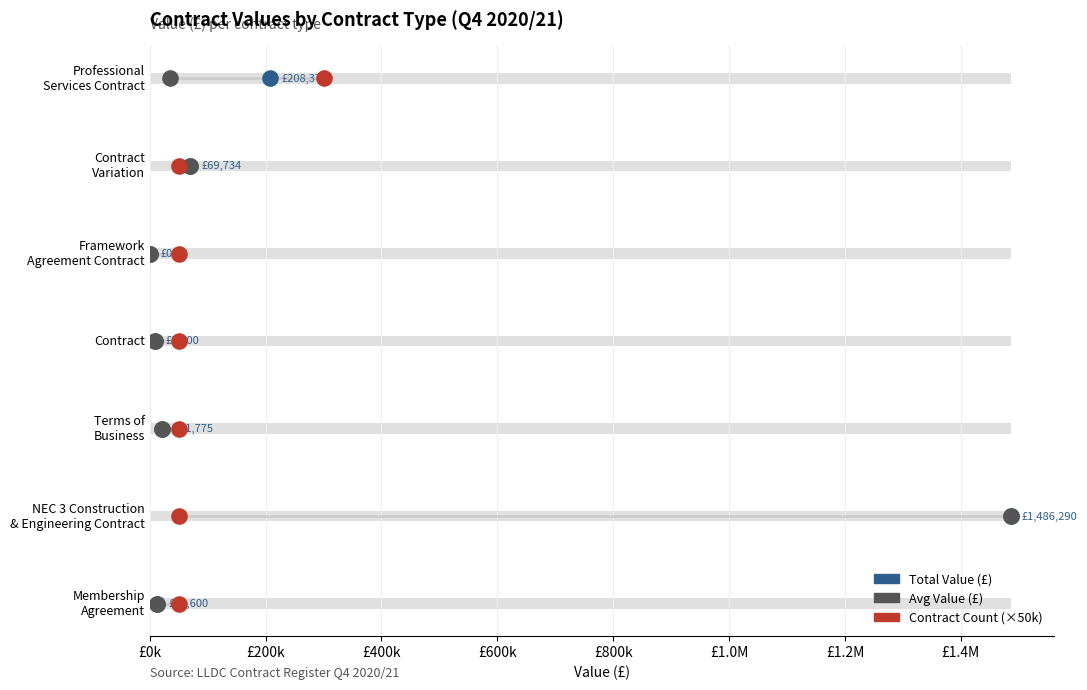

What are all the series names shown in the legend?

Total Value (£), Avg Value (£), Contract Count (×50k)